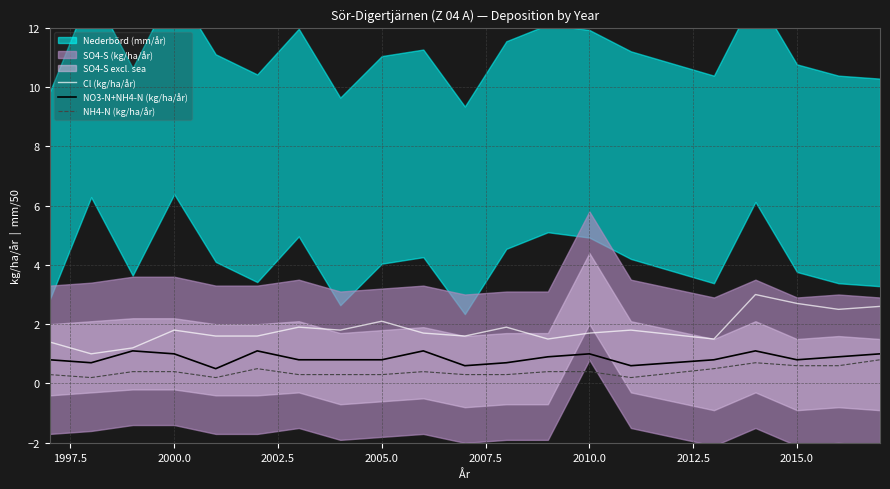

True or false: Cl (kg/ha/år) and NH4-N (kg/ha/år) intersect in this chart.

False